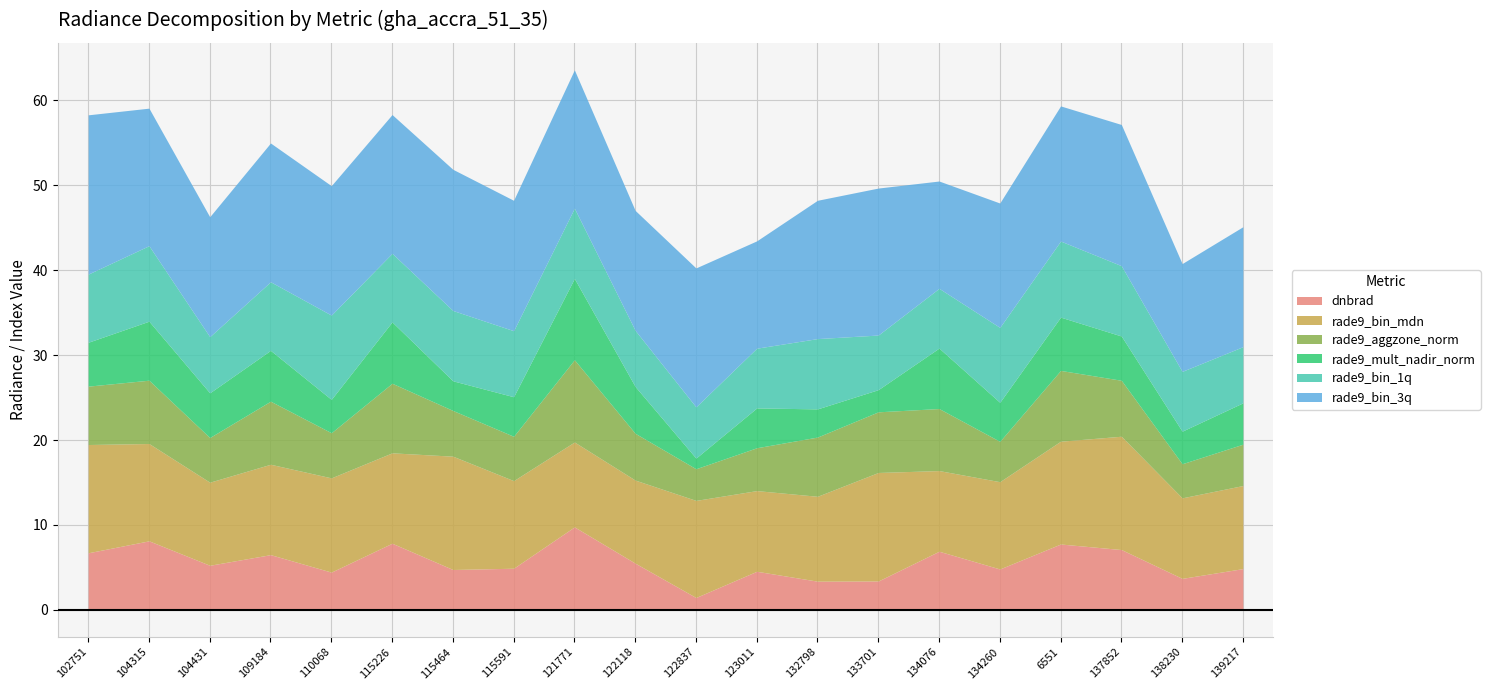

At which category does the chart reach its minimum across all series?

122837